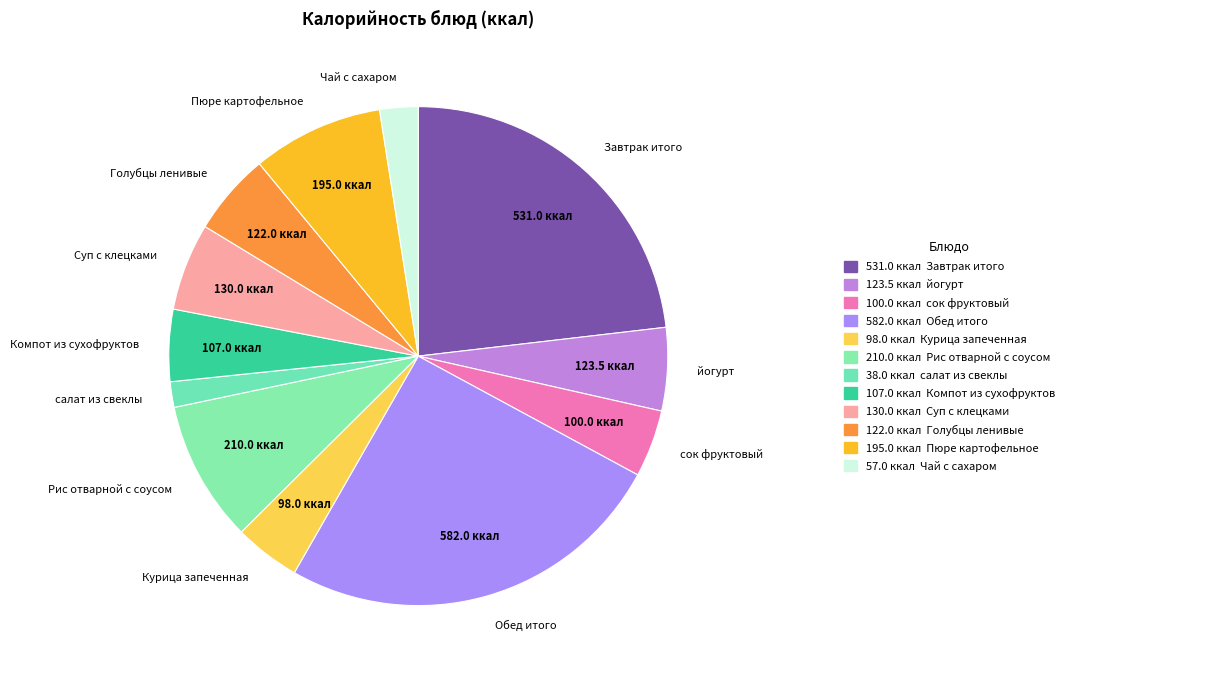

Is there any slice that represents more than half of the pie?

No